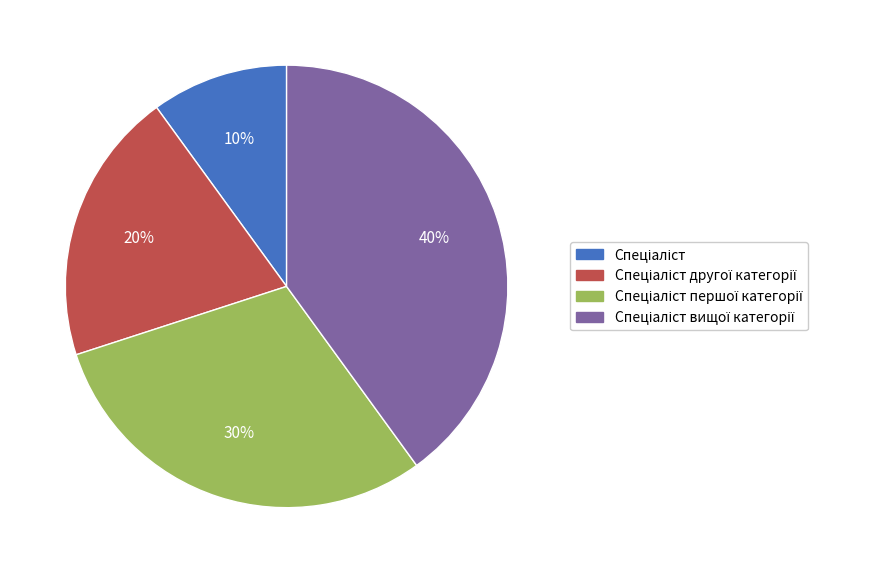

How many segments does this pie chart have?

4